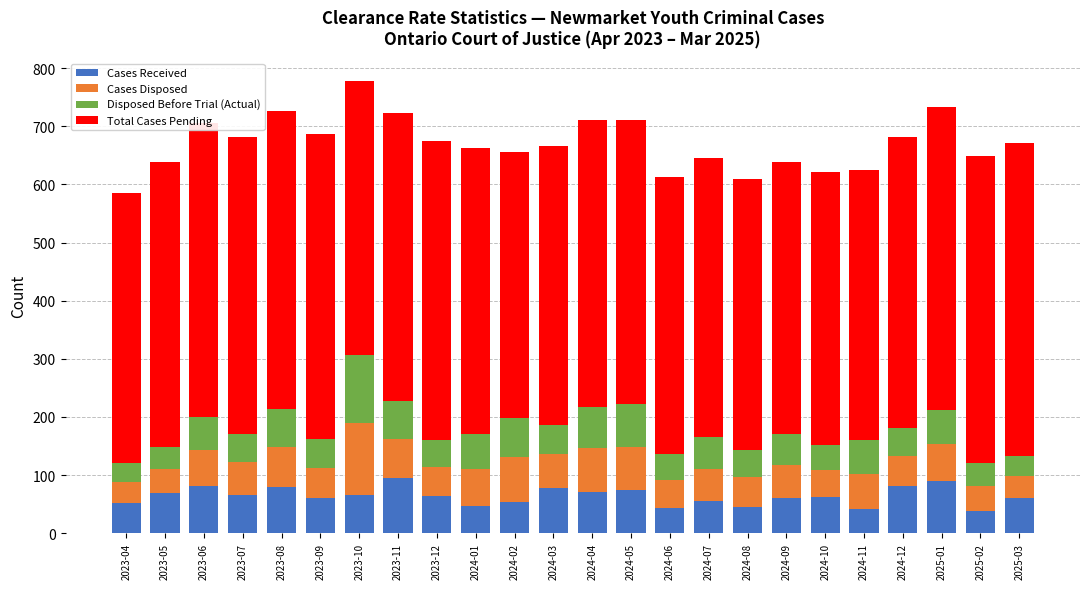

What is the total value across all series at 2023-10?

778